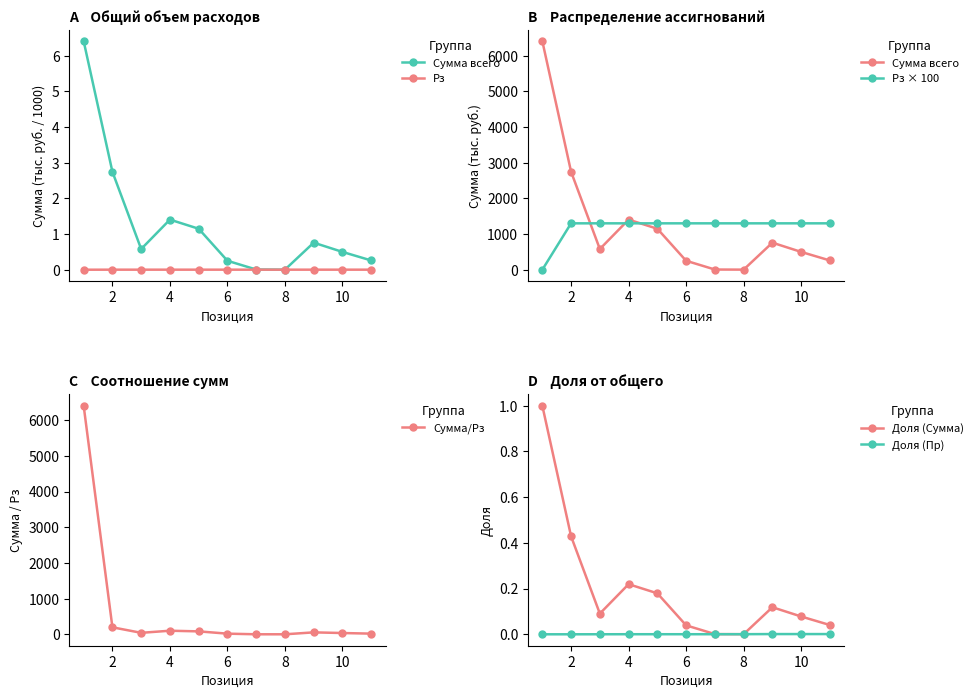

True or false: Сумма/Рз has more than 0 interior local peaks.

True